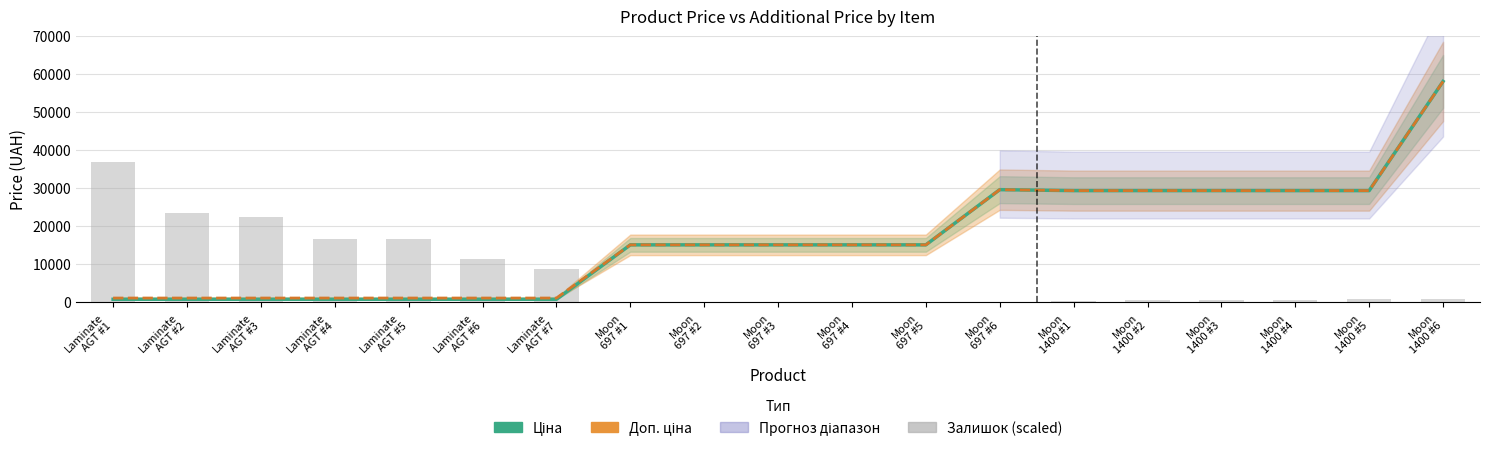

How many data points in Доп. ціна are above 15019?

12